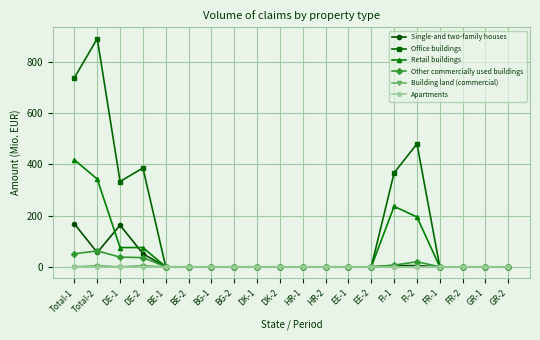

What position from the left is DE-2?

4